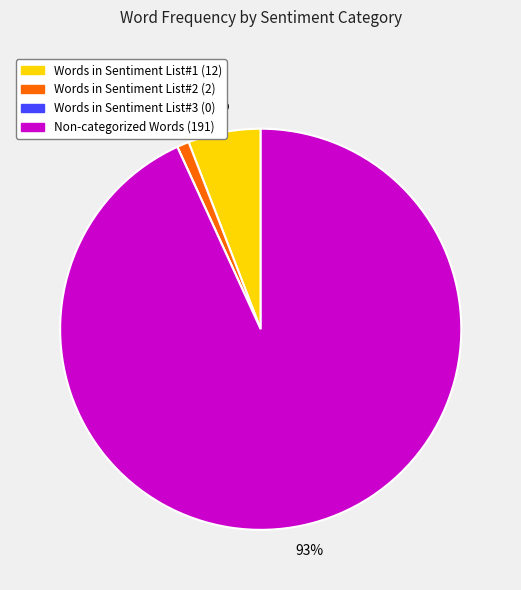

Rank the categories by value from highest to lowest.

Non-categorized Words, Words in Sentiment List#1, Words in Sentiment List#2, Words in Sentiment List#3